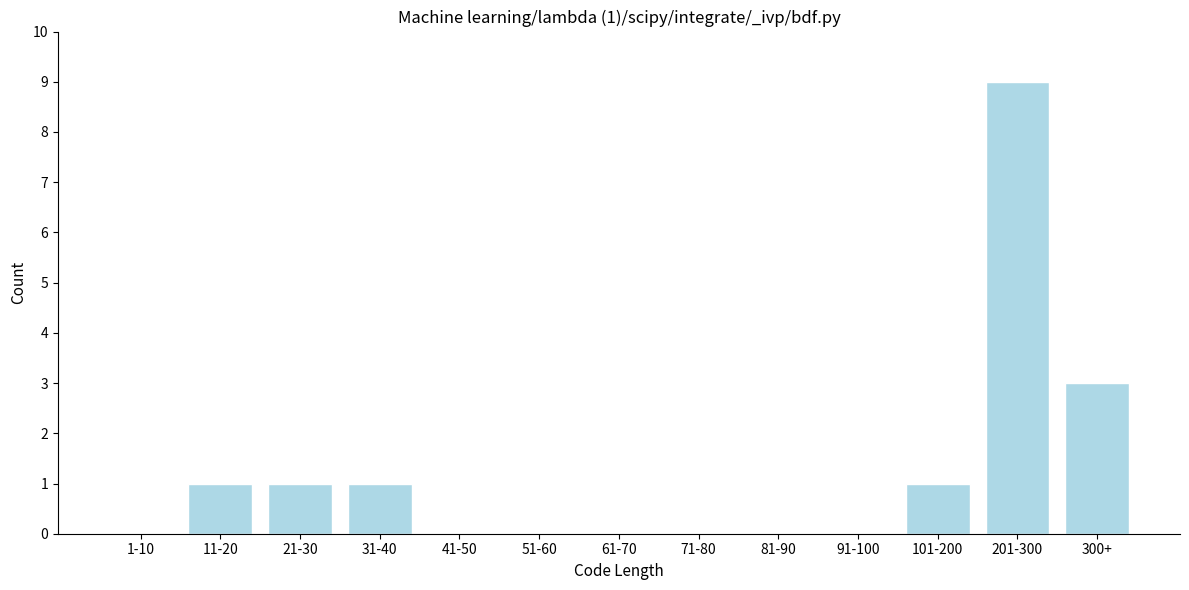

Reading right to left, transcribe all the data shown in this chart.

300+=3	201-300=9	101-200=1	91-100=0	81-90=0	71-80=0	61-70=0	51-60=0	41-50=0	31-40=1	21-30=1	11-20=1	1-10=0